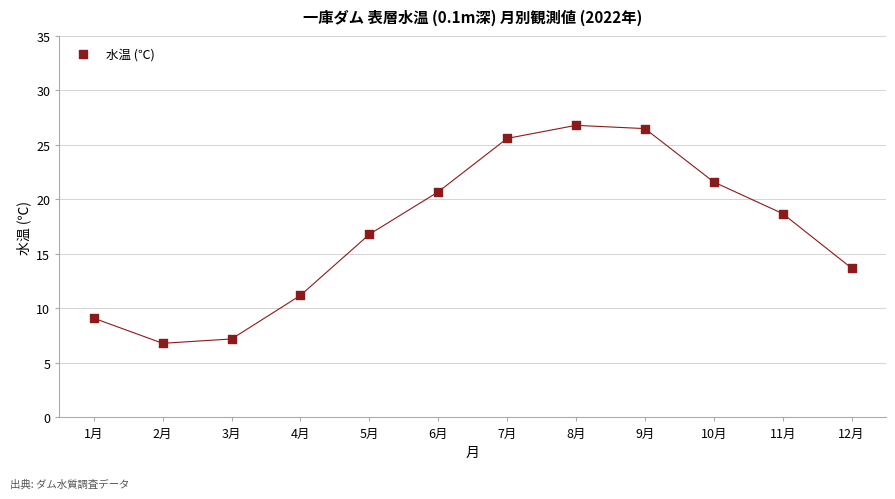

What is the average Y value?

17.1